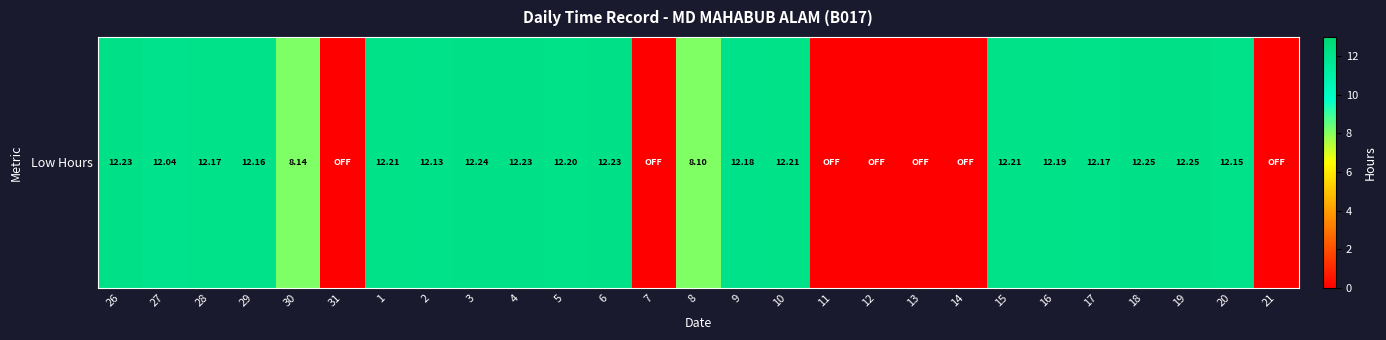

Reading right to left, list all the values displayed in this chart.

0.0	12.2	12.2	12.2	12.2	12.2	12.2	0.0	0.0	0.0	0.0	12.2	12.2	8.1	0.0	12.2	12.2	12.2	12.2	12.1	12.2	0.0	8.1	12.2	12.2	12.0	12.2